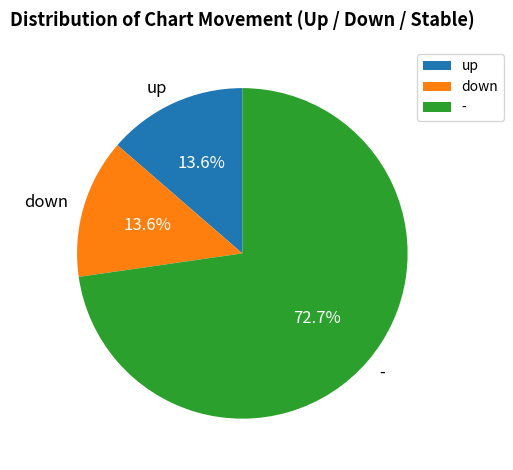

Is the sum of - and up greater than half?

Yes